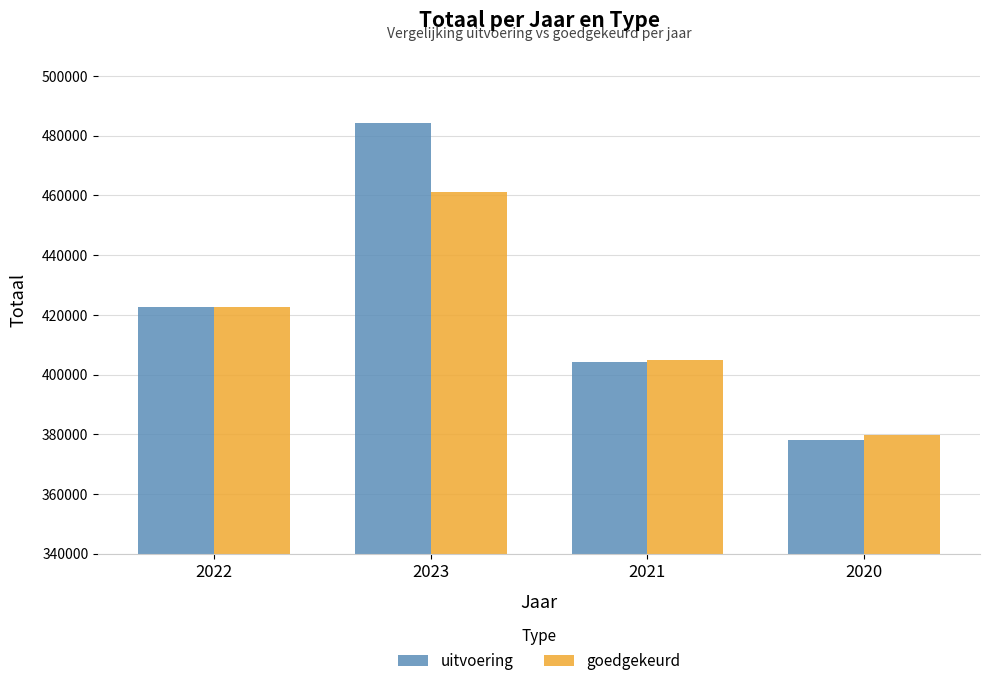

At which category is the sum across all series the highest?

2023